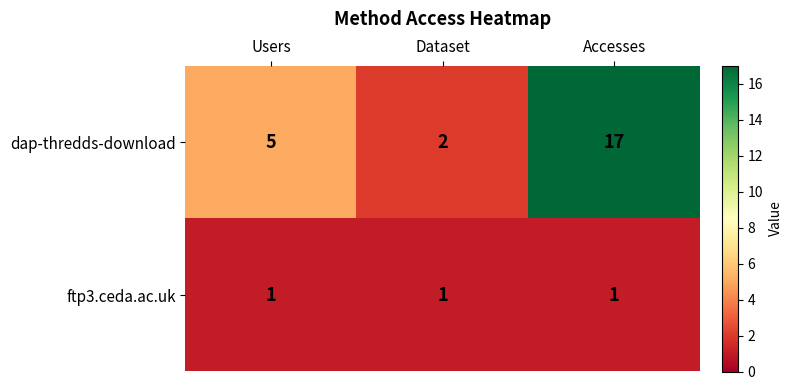

At which category is the sum across all series the highest?

Accesses